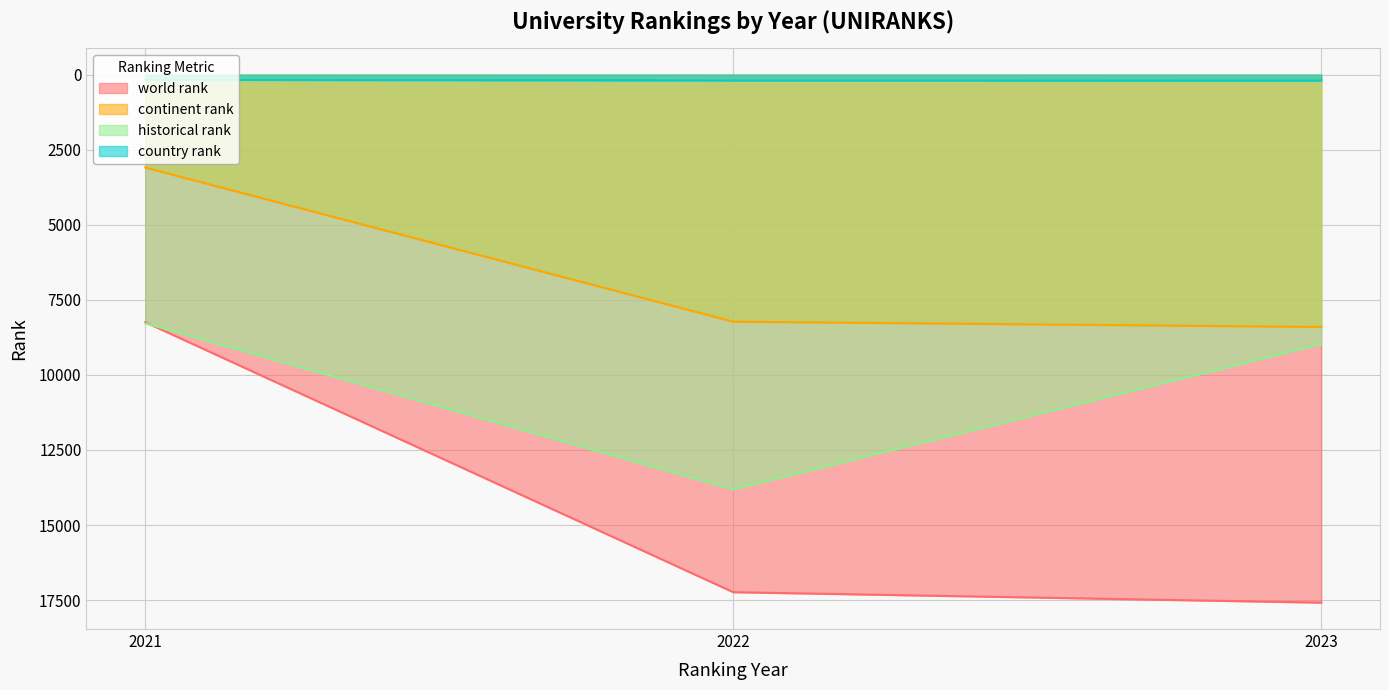

True or false: world rank has a value of 8244.0 at 2021.

True